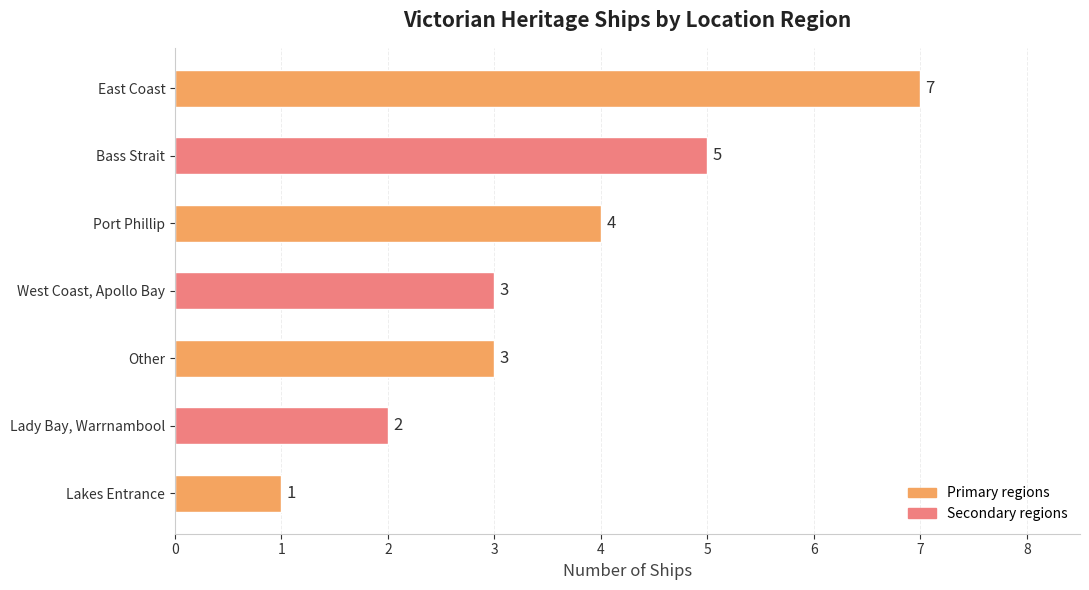

Between West Coast, Apollo Bay and East Coast, which is larger?

East Coast